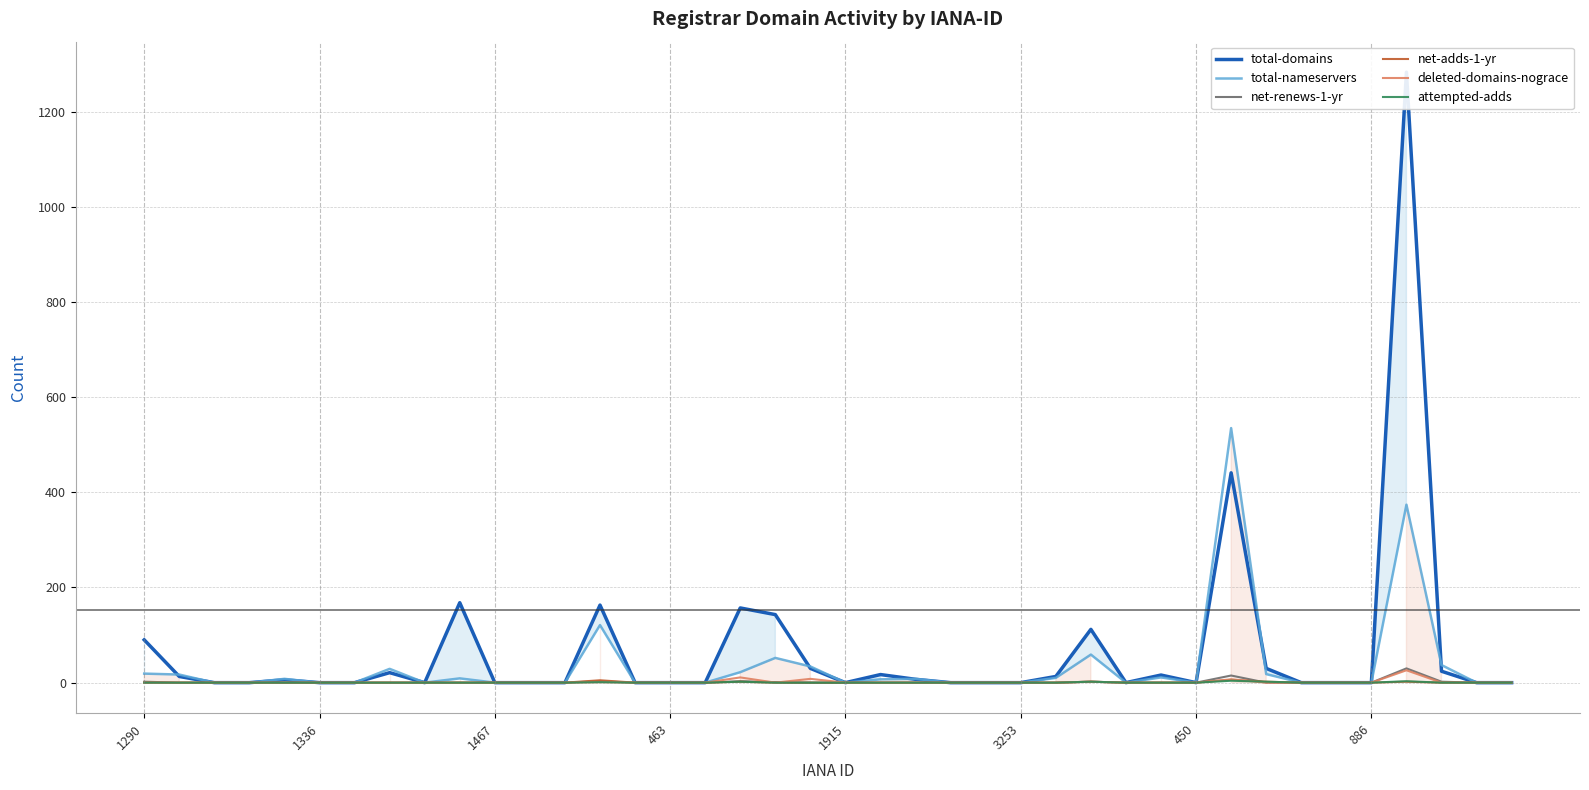

Is the value of net-renews-1-yr at 28 greater than the value of deleted-domains-nograce at 18?

No